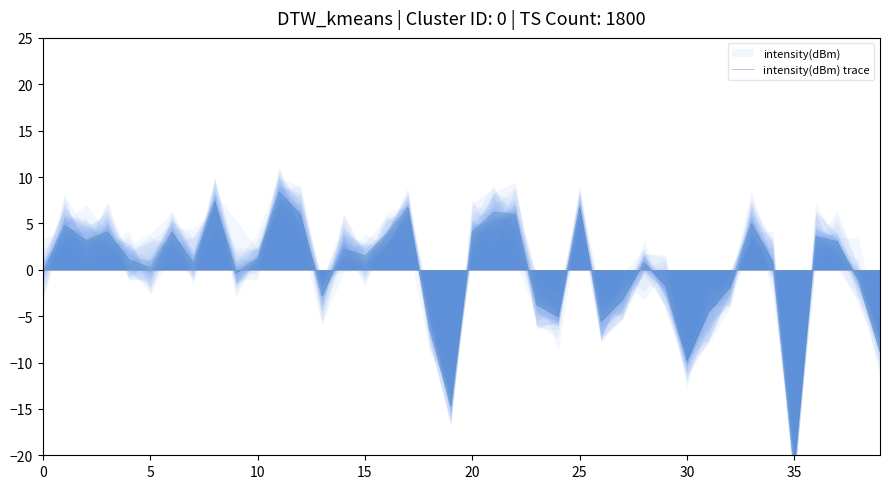

How many data points does each series have?

40